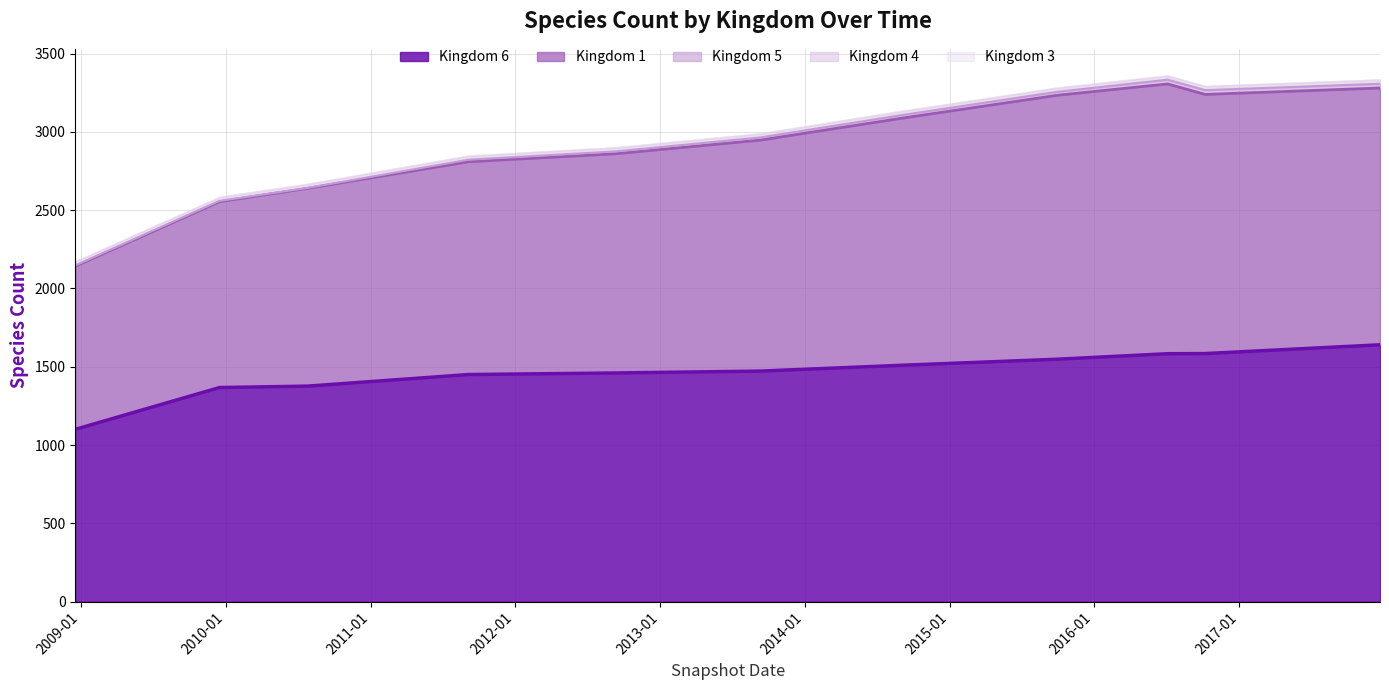

At how many categories does at least one series exceed 1152?

10